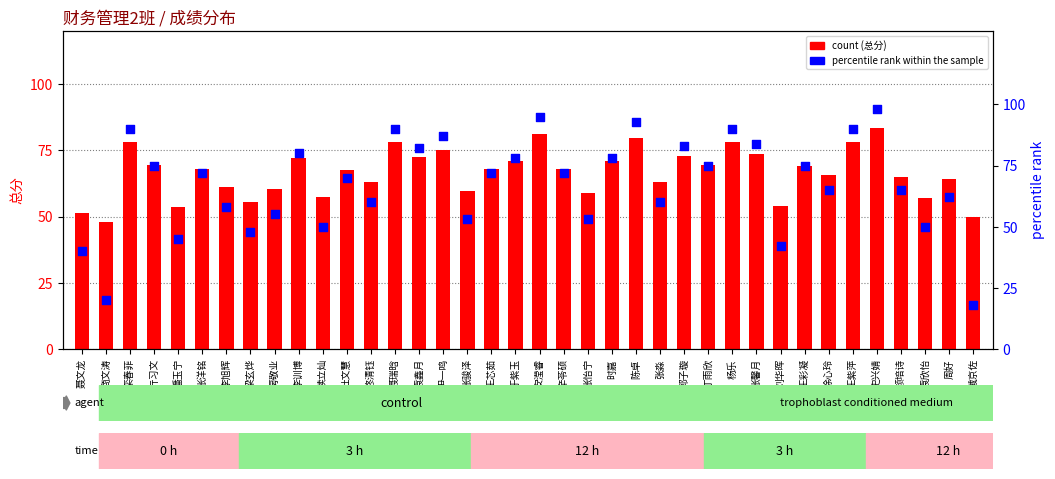

Is the value of percentile rank within the sample at 张怡宁 greater than the value of 总分 at 张洋铭?

No